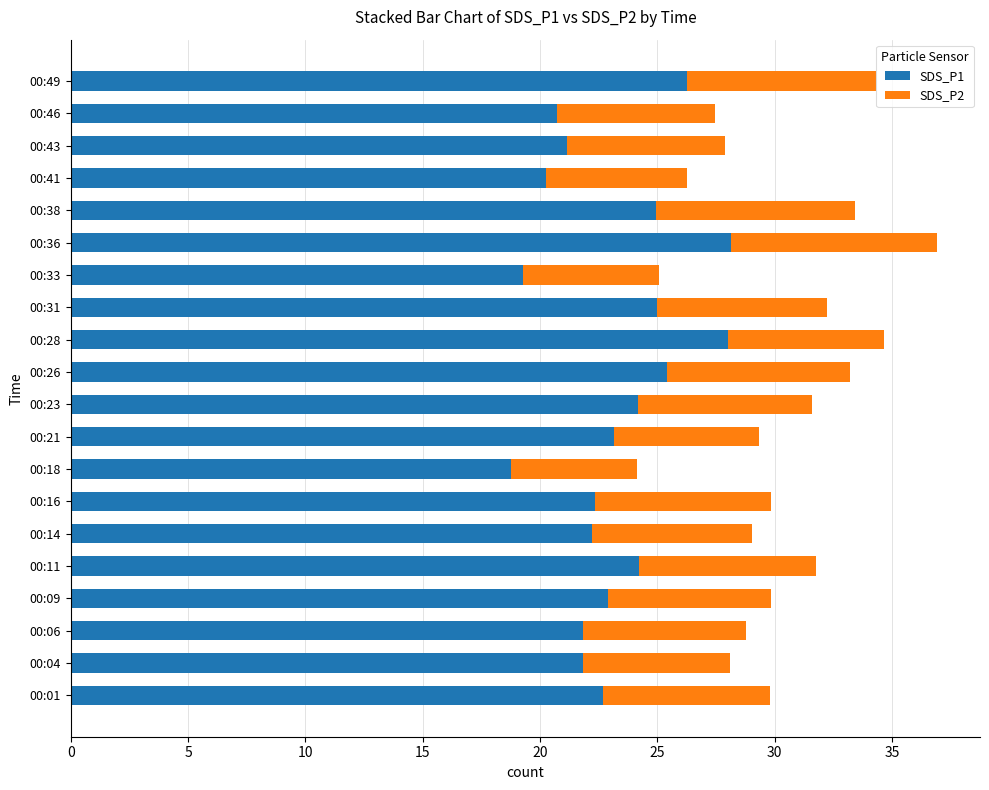

The value of SDS_P1 at 00:23 is 24.2. True or false?

True